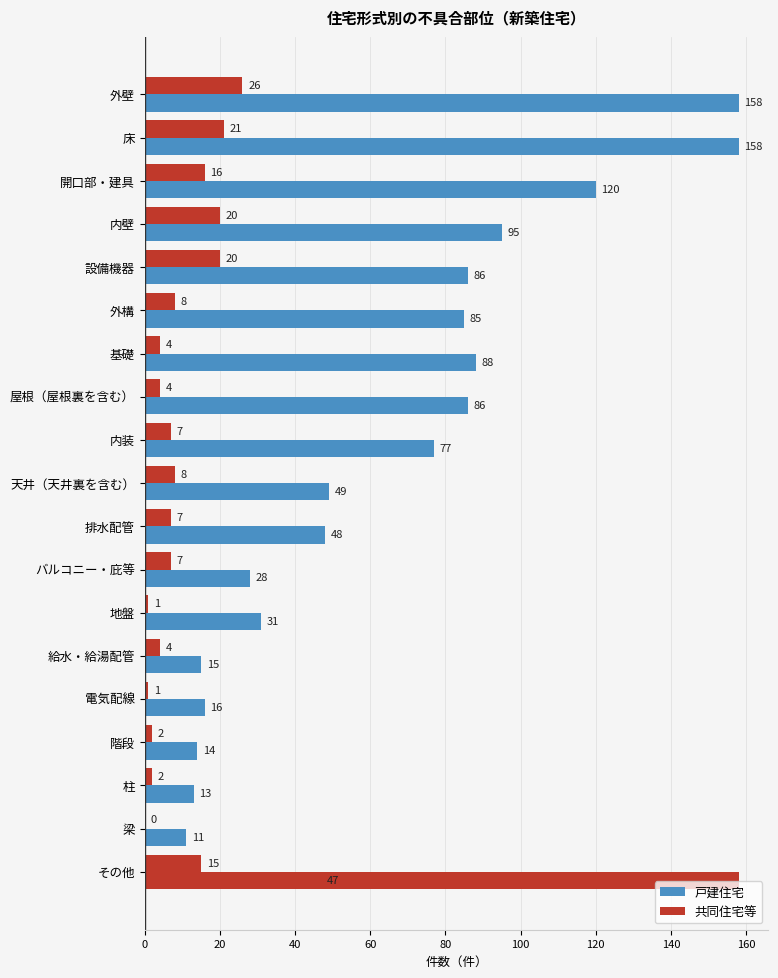

Is it true that 戸建住宅 equals 16 at 電気配線?

True